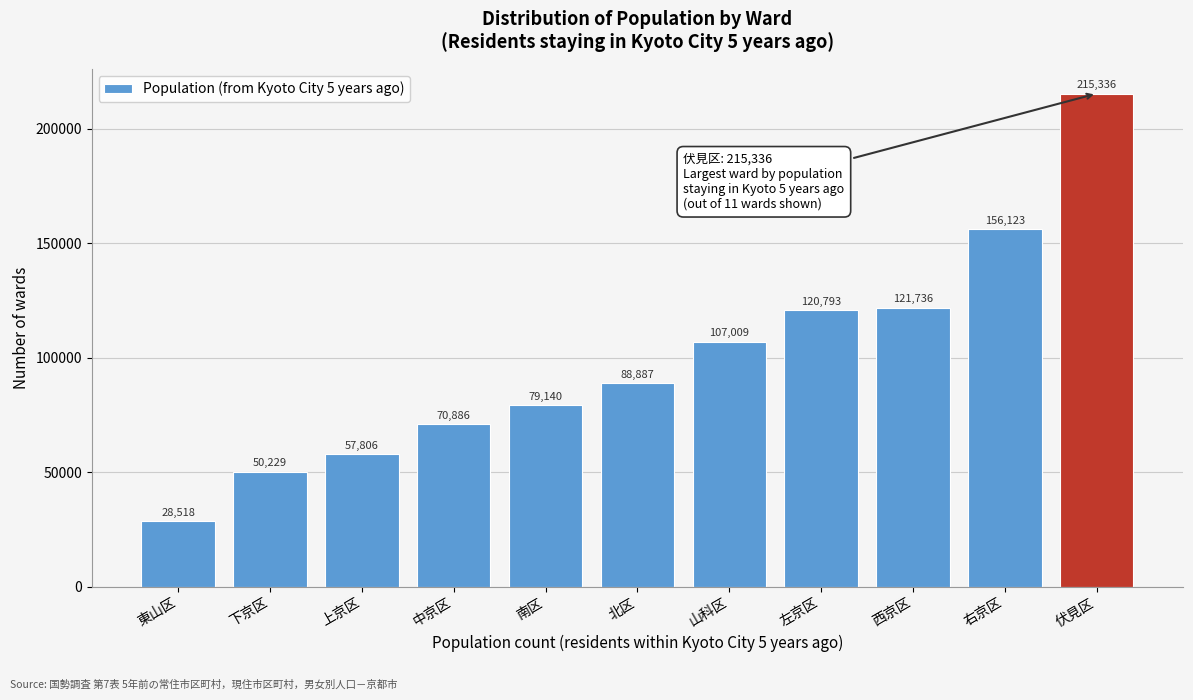

Reading right to left, list all the values displayed in this chart.

伏見区=215336	右京区=156123	西京区=121736	左京区=120793	山科区=107009	北区=88887	南区=79140	中京区=70886	上京区=57806	下京区=50229	東山区=28518